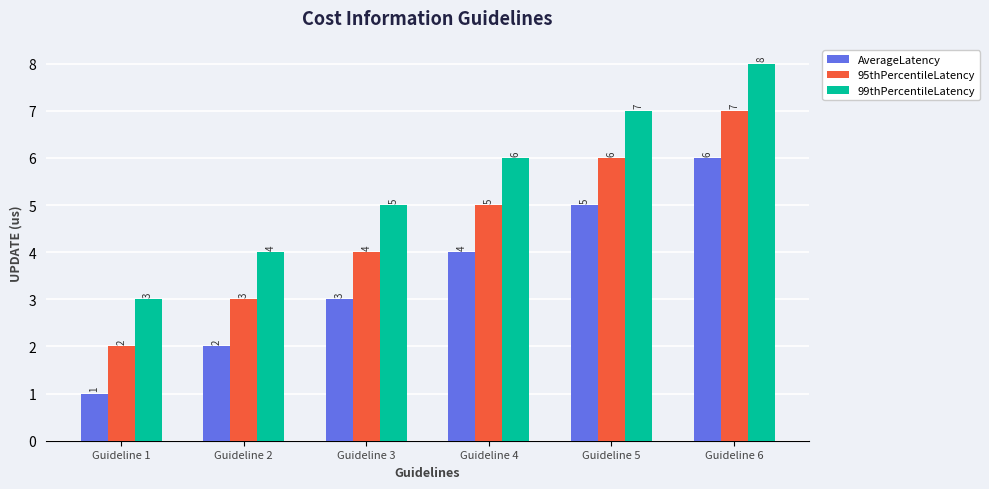

At which category is the sum across all series the highest?

Guideline 6